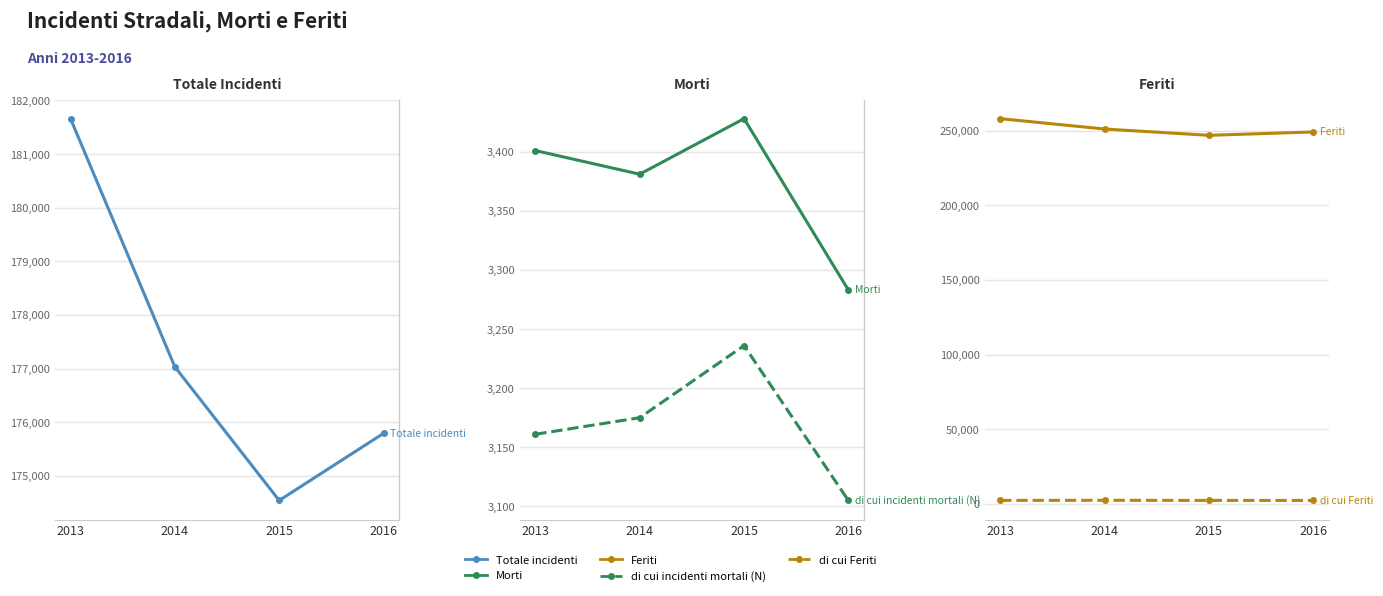

Between 2016 and 2015, which is larger?

2016